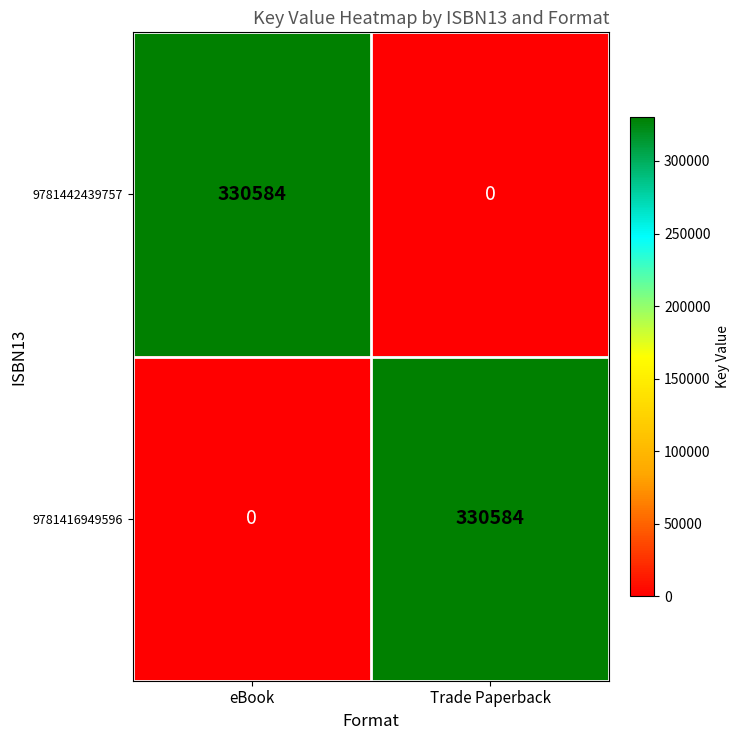

What is the difference between the highest and lowest values at Trade Paperback?

330584